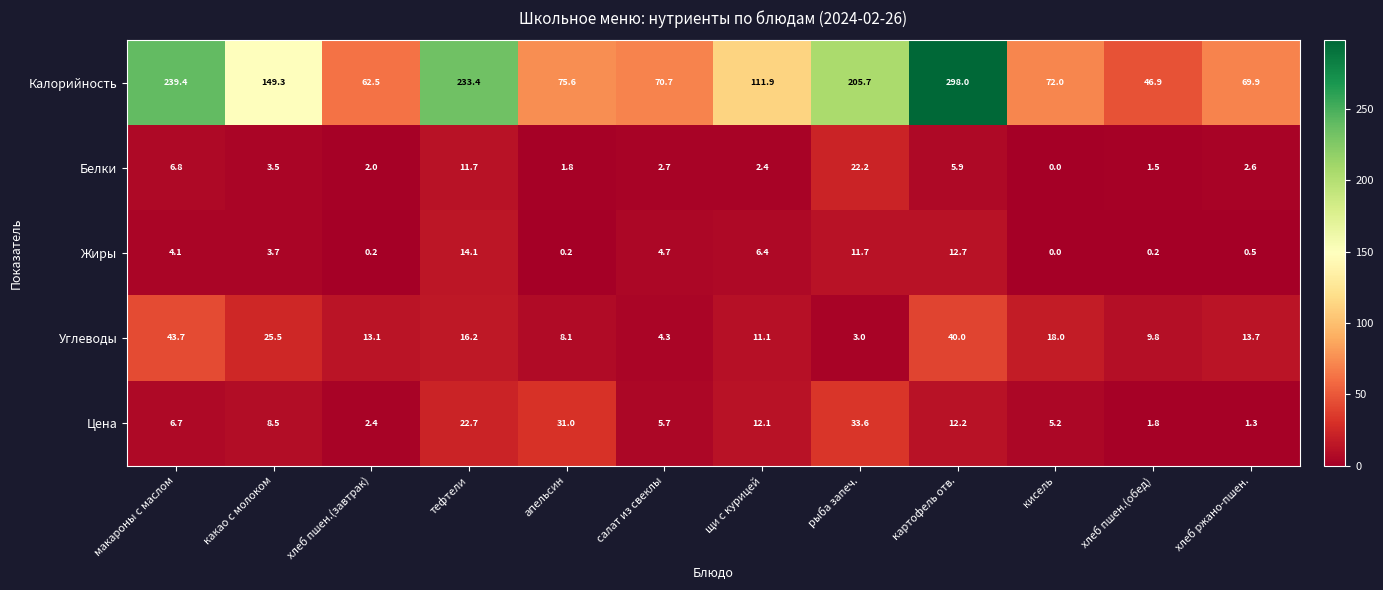

At which category is the sum across all series the highest?

картофель отв.